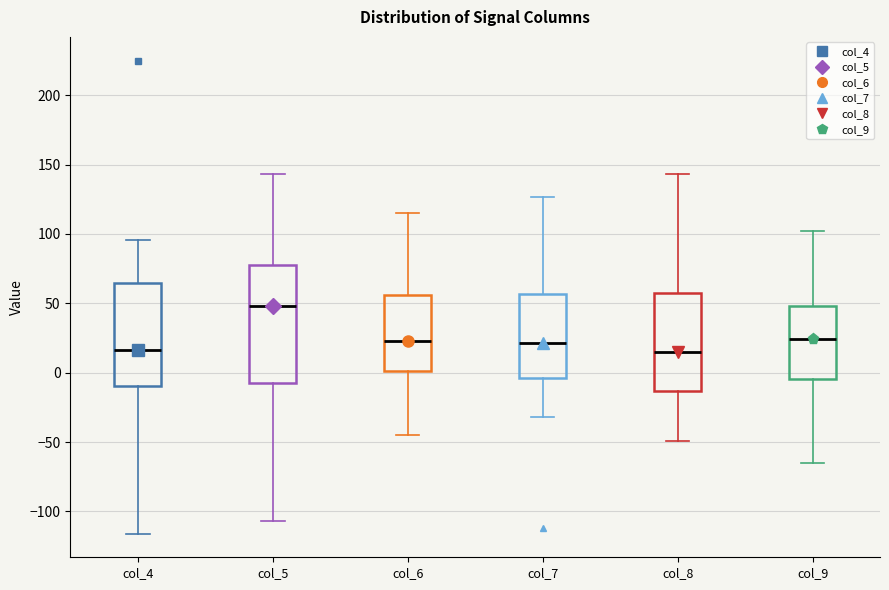

Which box is the tallest, from its lower edge to its upper edge?

col_5